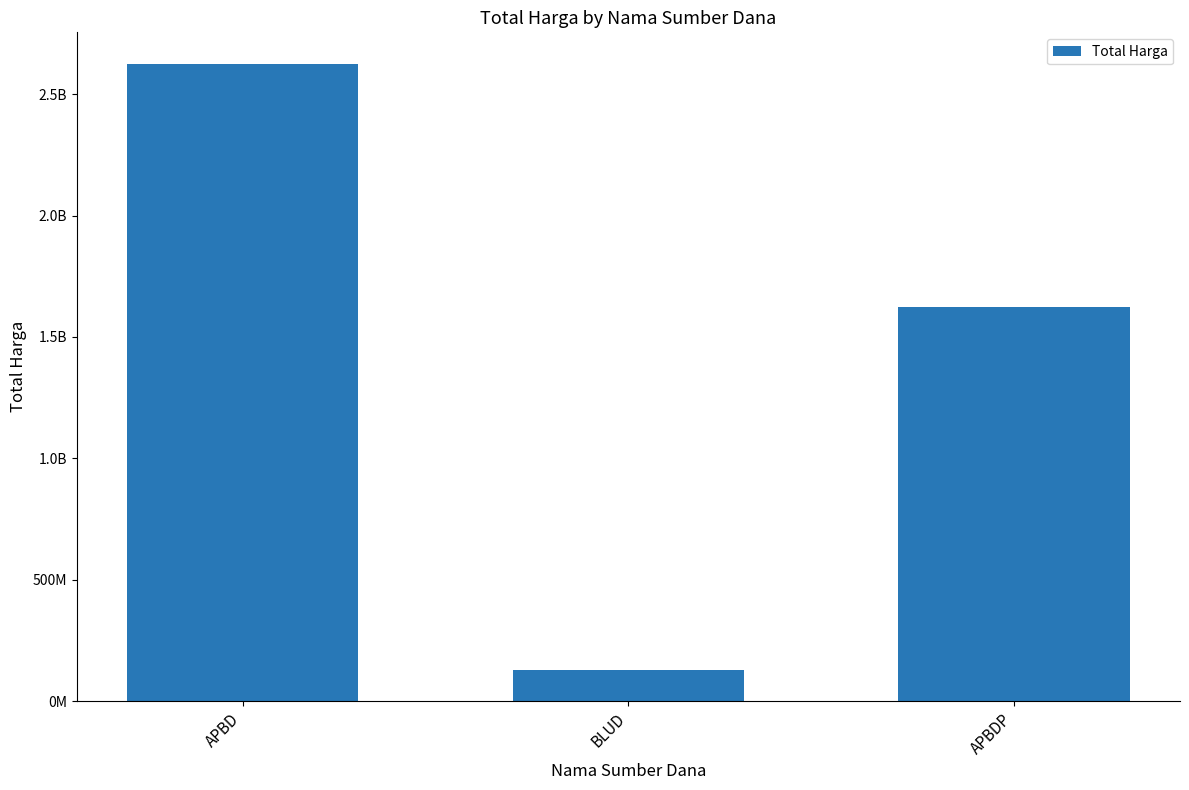

Are the bars horizontal?

No